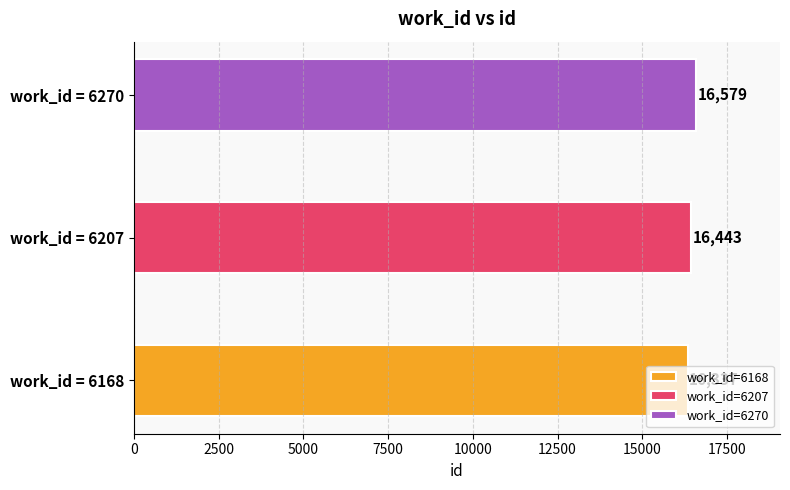

Which has a higher value, work_id = 6207 or work_id = 6270?

work_id = 6270